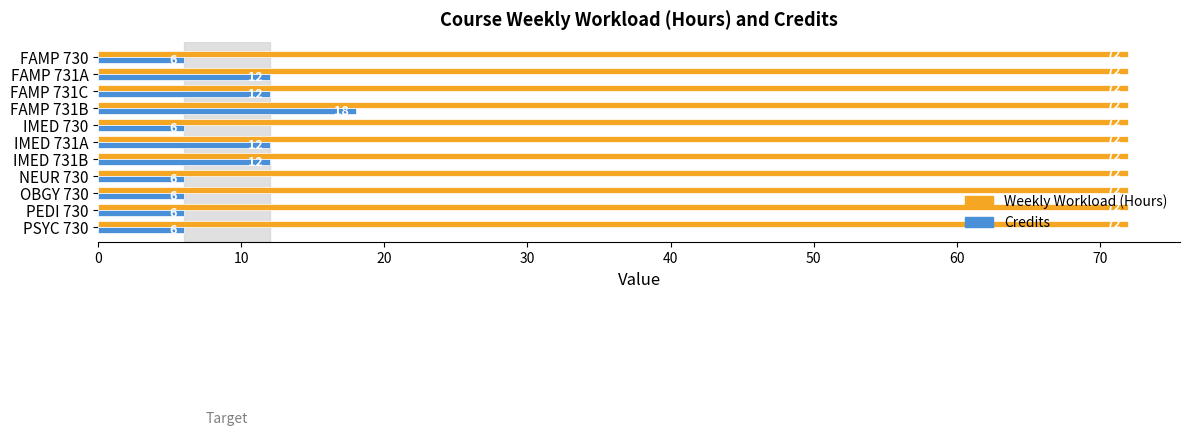

At IMED 731A, list the series in order from largest to smallest.

Weekly Workload (Hours), Credits